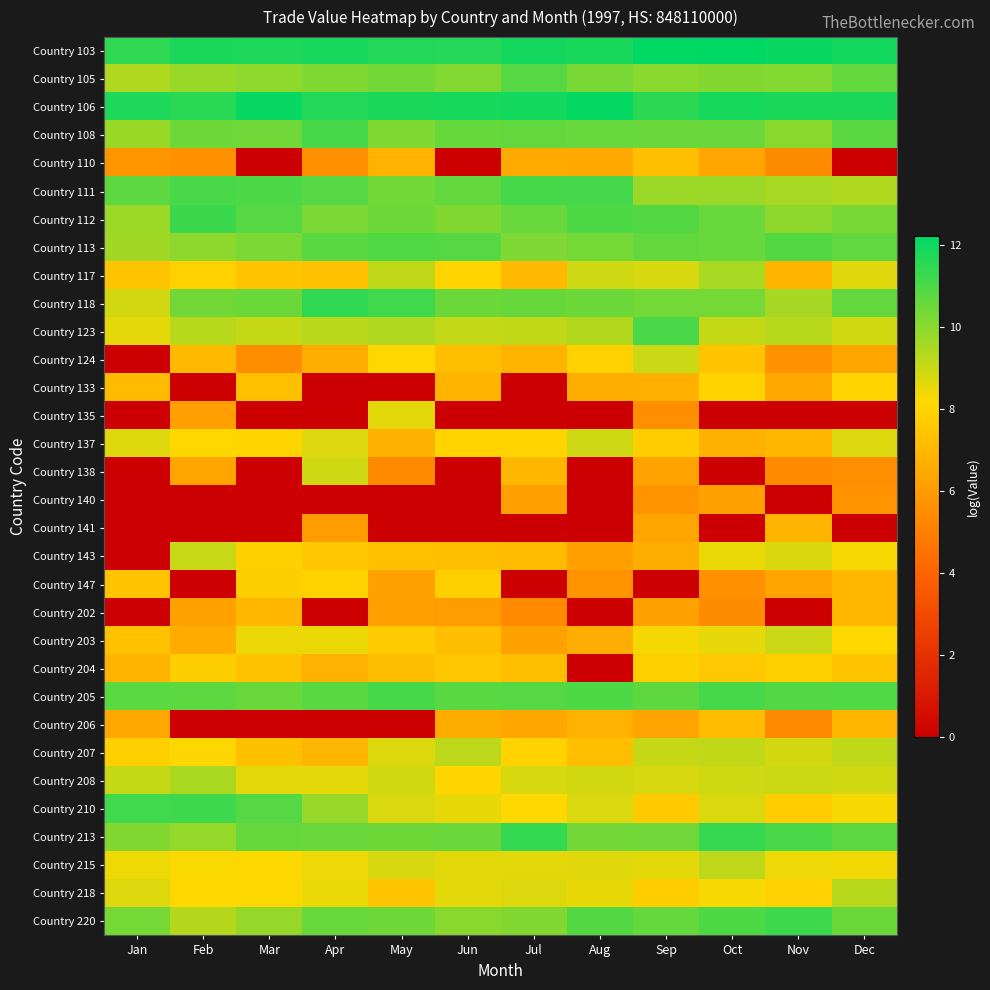

At which category is the sum across all series the highest?

Sep